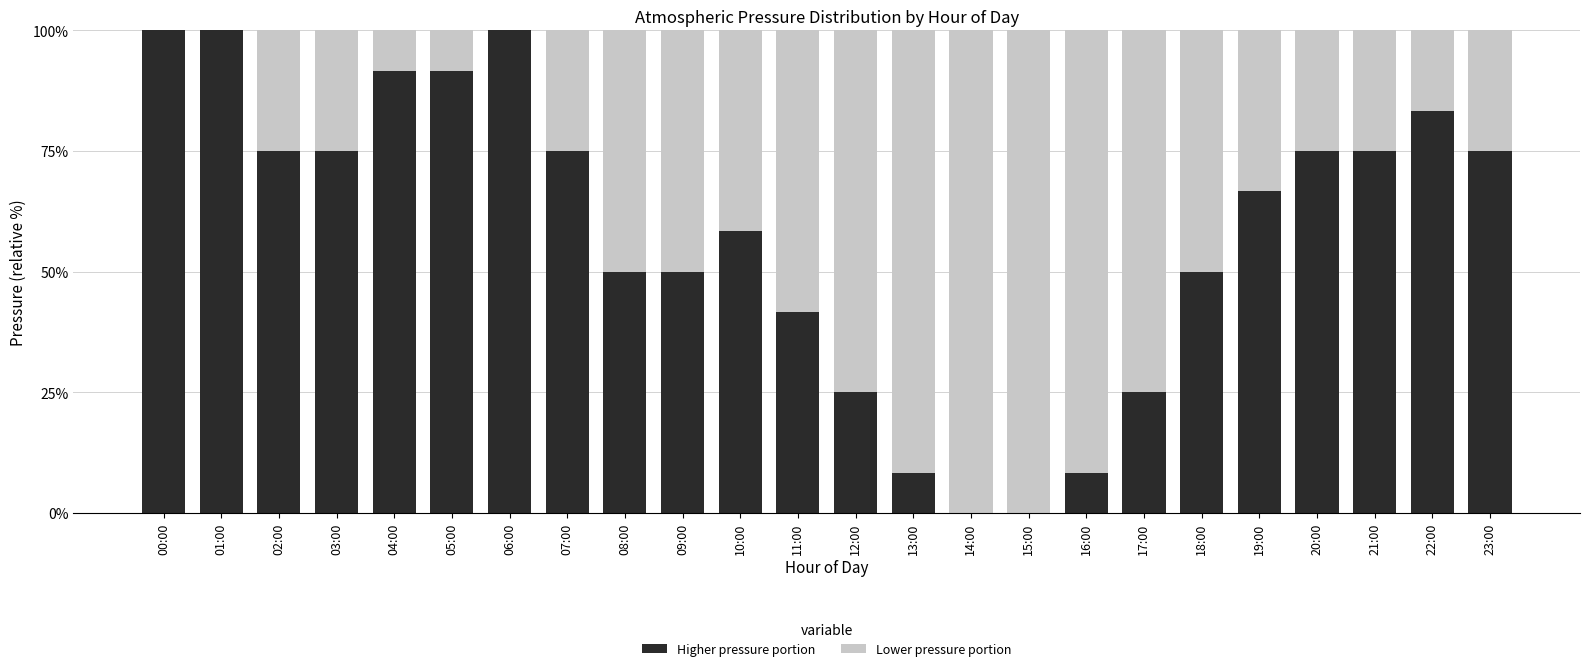

The Higher pressure portion series shows 11.5 at 16:00. True or false?

False